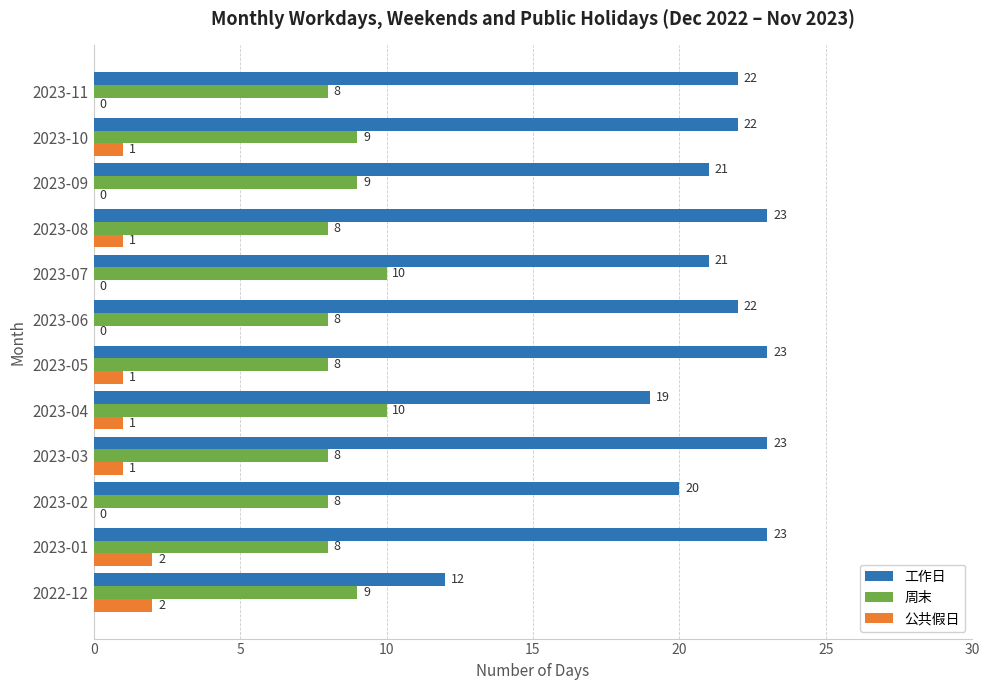

What is the maximum value shown in the chart?

23